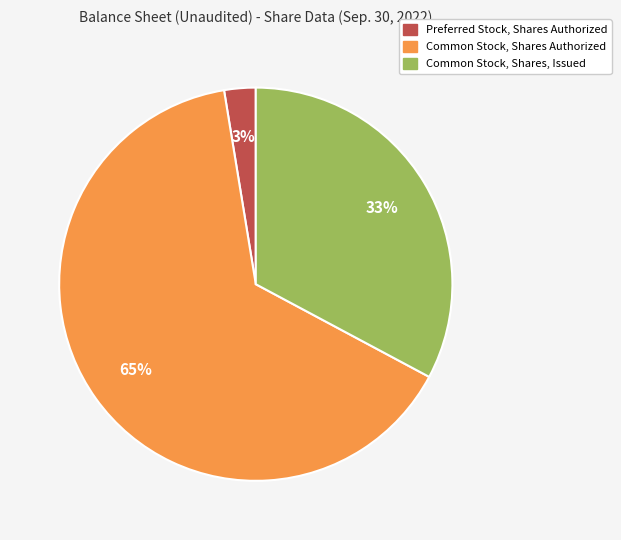

Which slice is the largest?

Common Stock, Shares Authorized